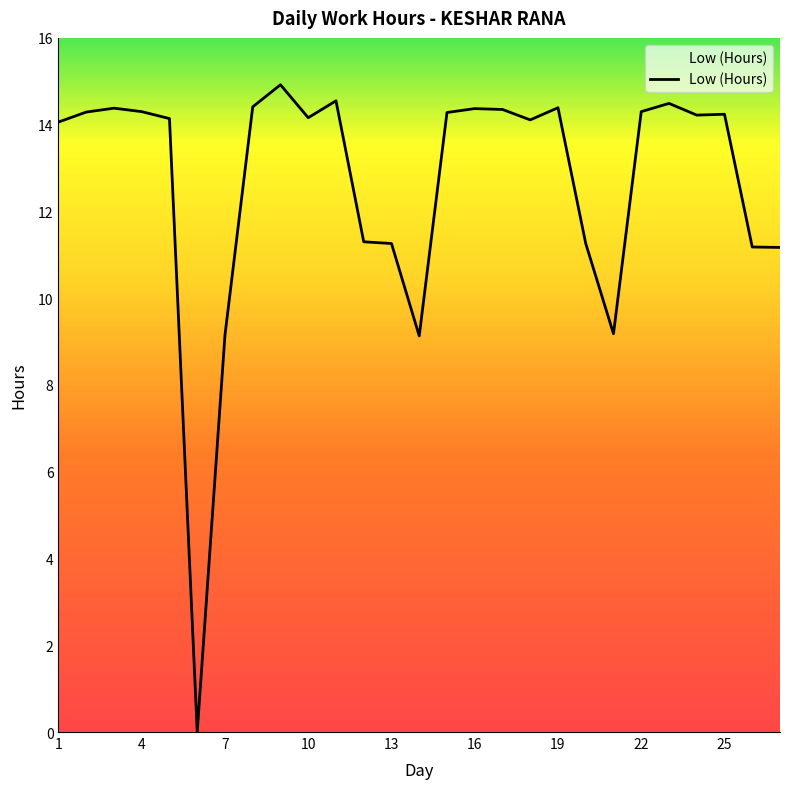

What is the maximum value shown in the chart?

14.9